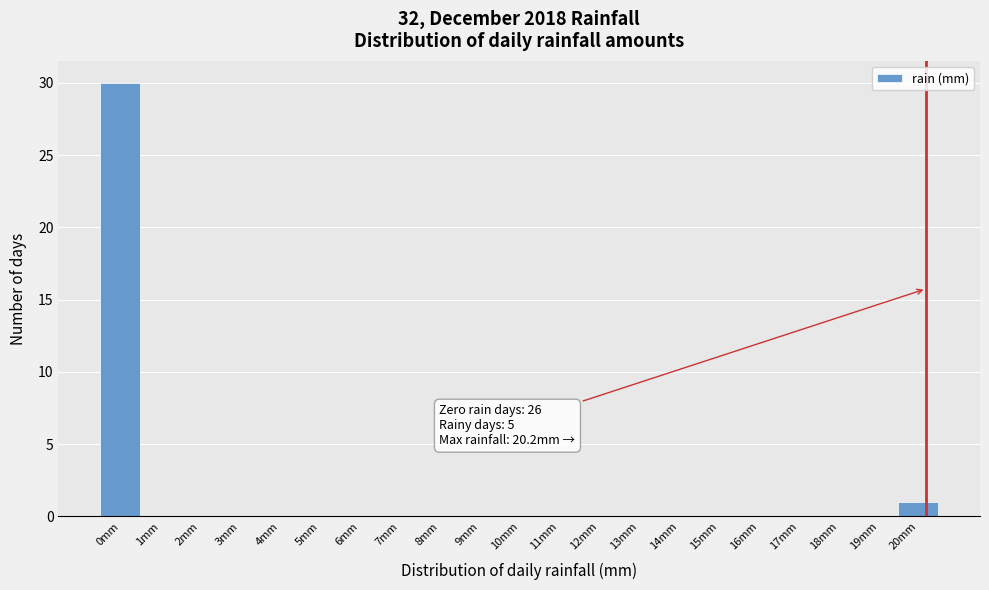

Over which range of the x-axis is the bar tallest?

-0.5 to 0.5